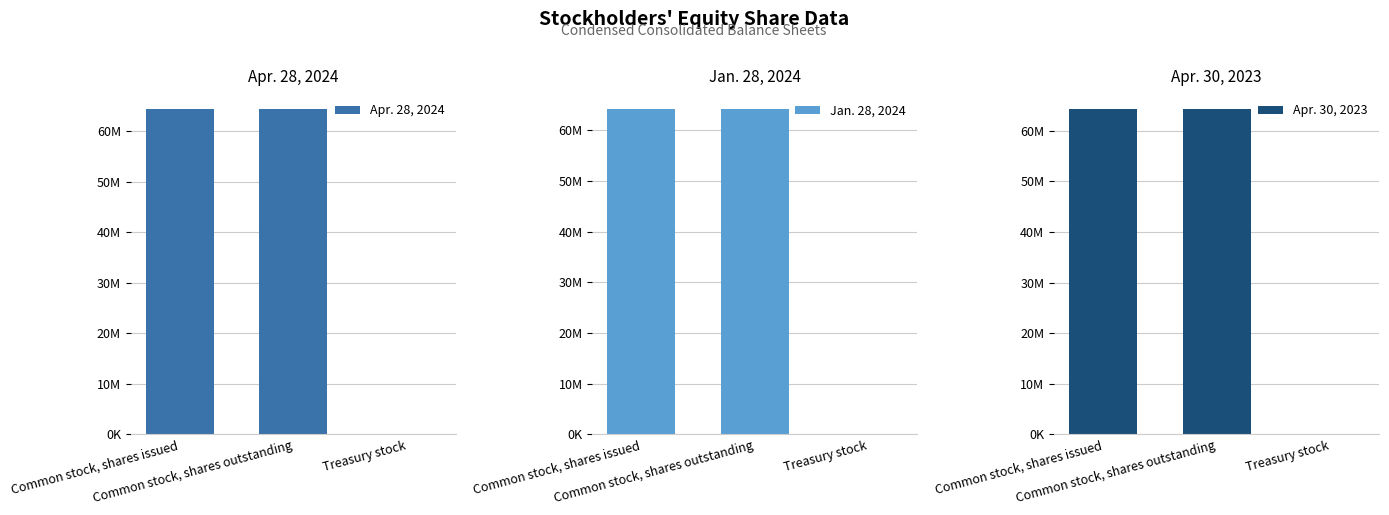

Between Common stock, shares issued and Treasury stock, which series saw the biggest shift?

Apr. 28, 2024